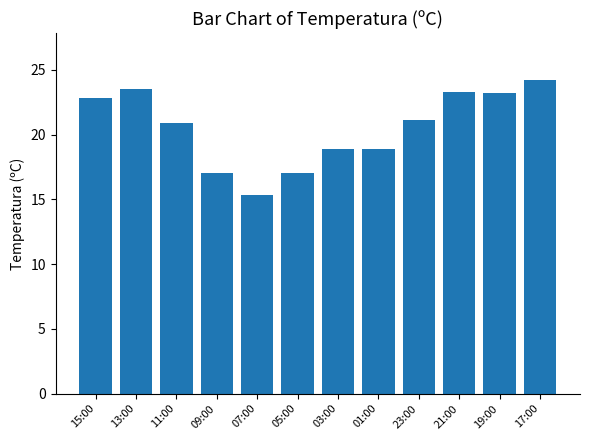

The chart shows a value of 18.9 at 01:00. True or false?

True